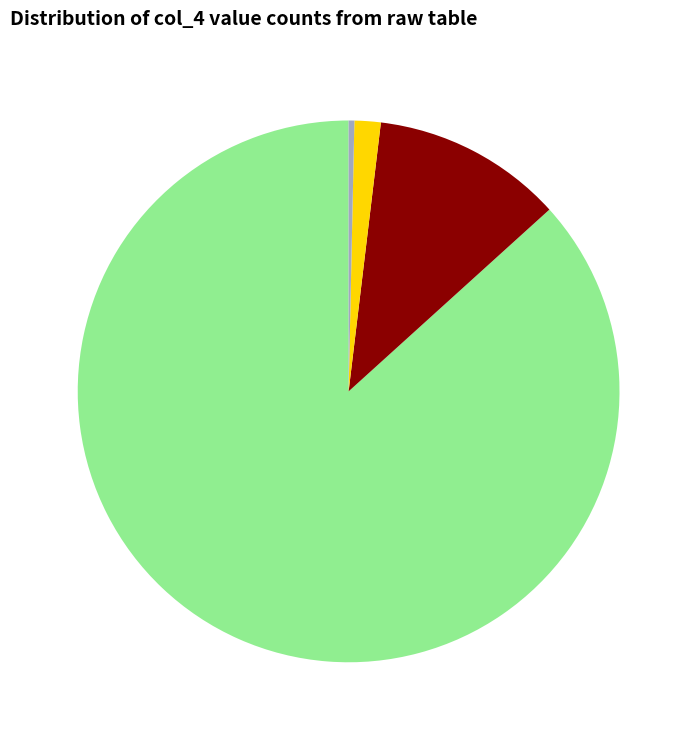

Is there a majority slice in this chart?

Yes